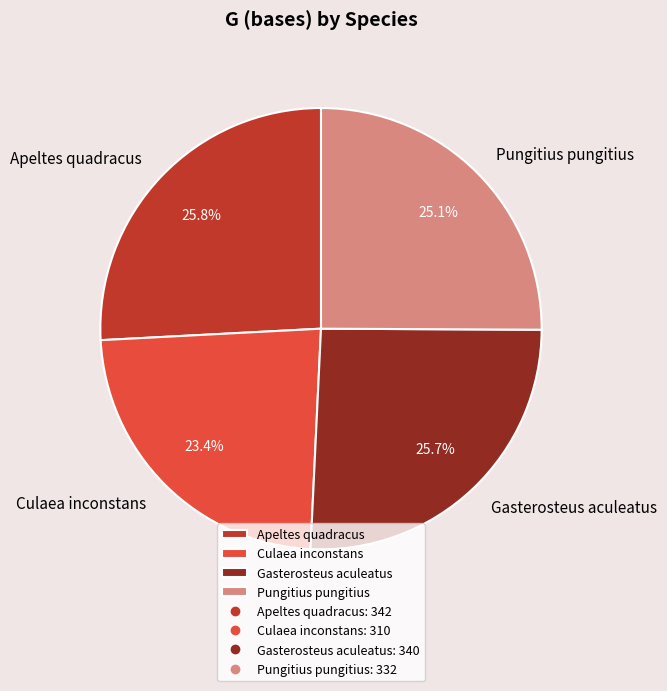

Is there a majority slice in this chart?

No